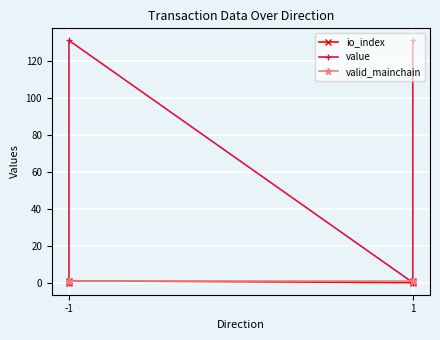

True or false: io_index and valid_mainchain cross at least once.

False